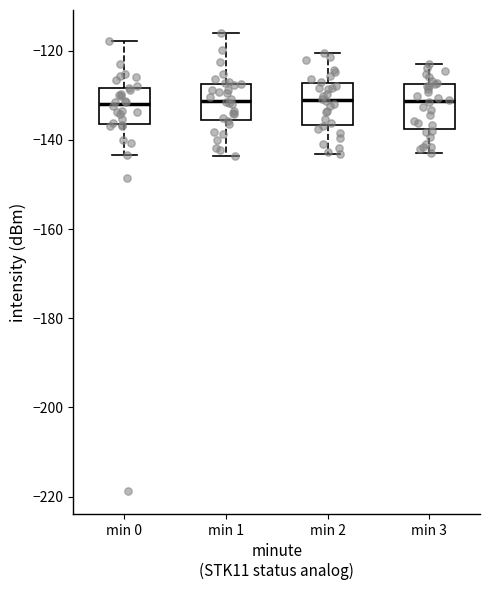

Reading left to right, read every box against the y-axis: the position of its median line, the range the box covers, and the ends of its whiskers. The values are not printed on the chart, so give them approximately, as read against the axis.

min 0: median -132, box -136 to -128, whiskers -144 to -118
min 1: median -132, box -136 to -128, whiskers -144 to -116
min 2: median -130, box -136 to -128, whiskers -144 to -120
min 3: median -132, box -138 to -128, whiskers -142 to -122